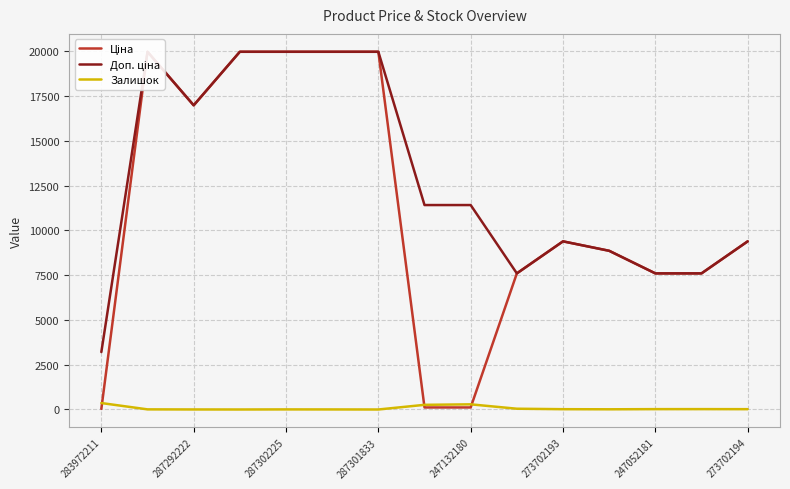

How many intersections are there between Залишок and Ціна?

3